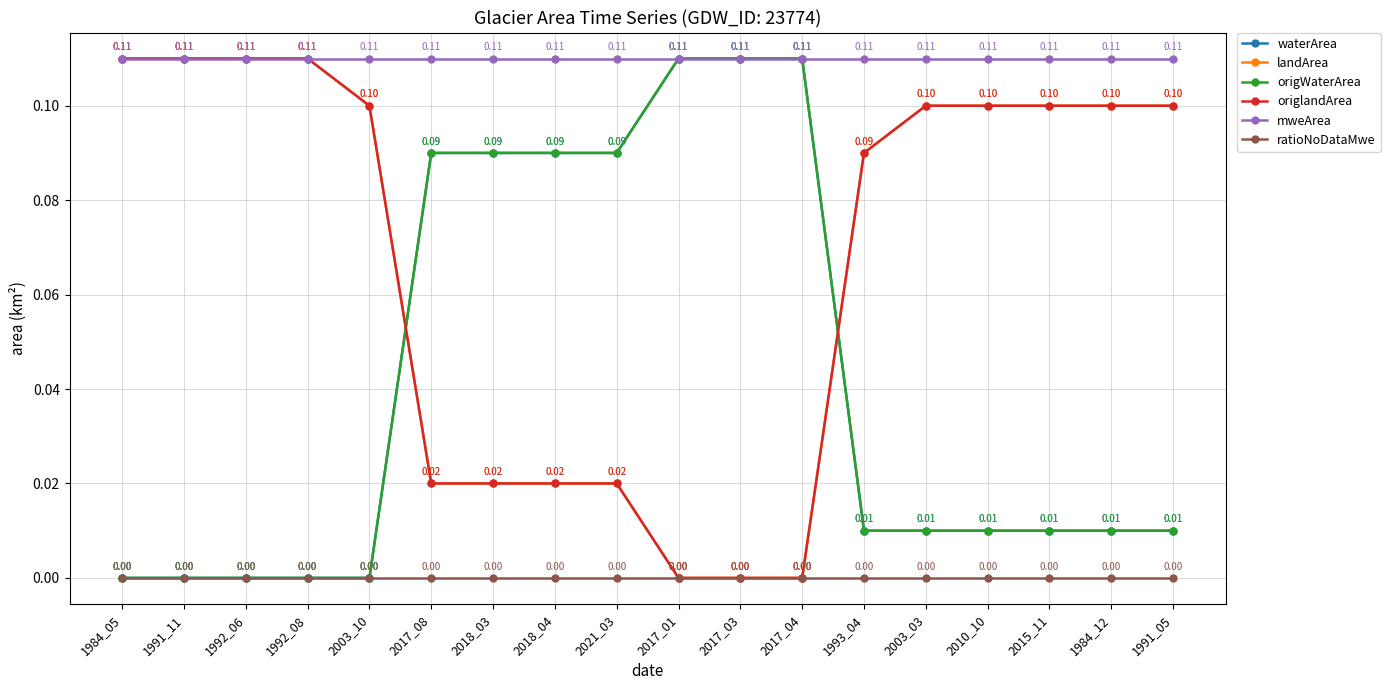

The value of ratioNoDataMwe at 2017_04 is 0.0. True or false?

True